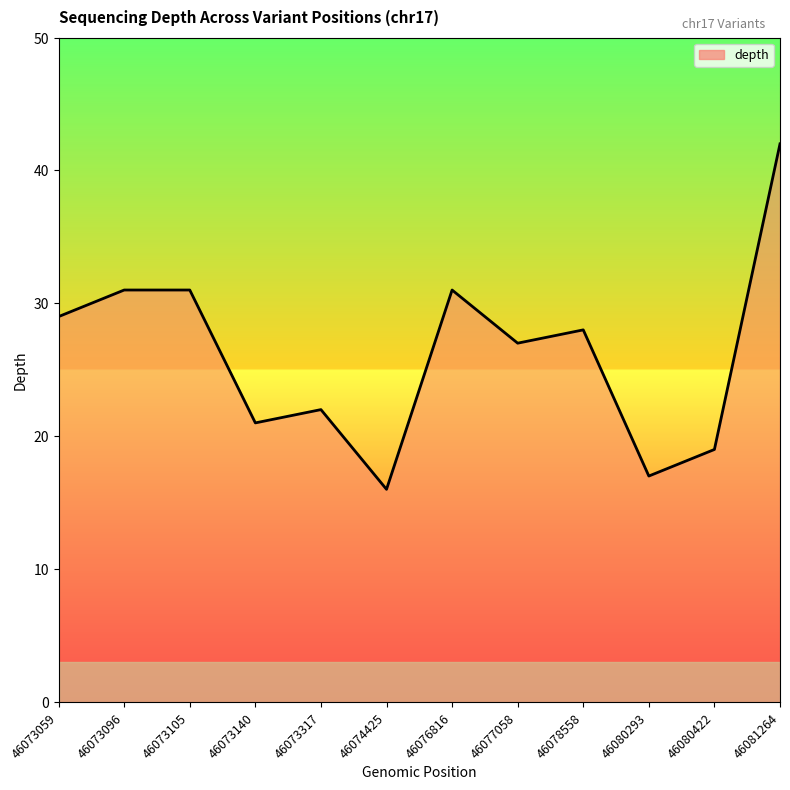

What is the minimum value shown in the chart?

16